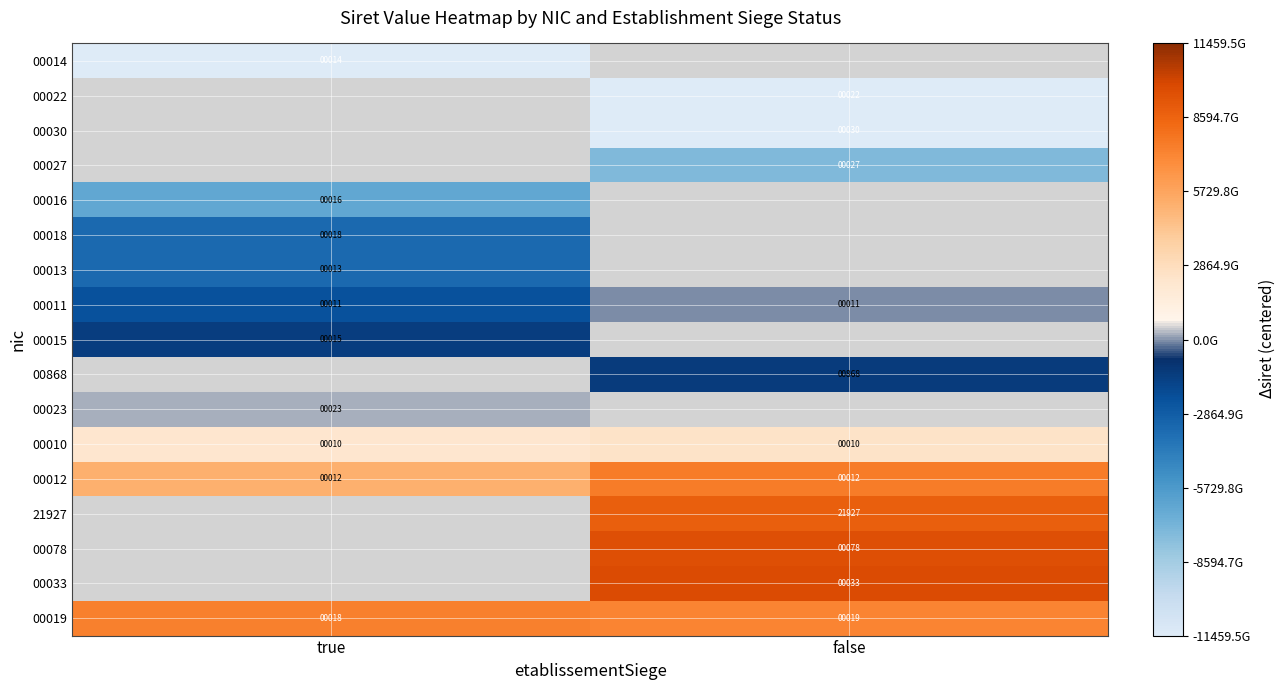

Where is 00012 nearest to the value 12?

true